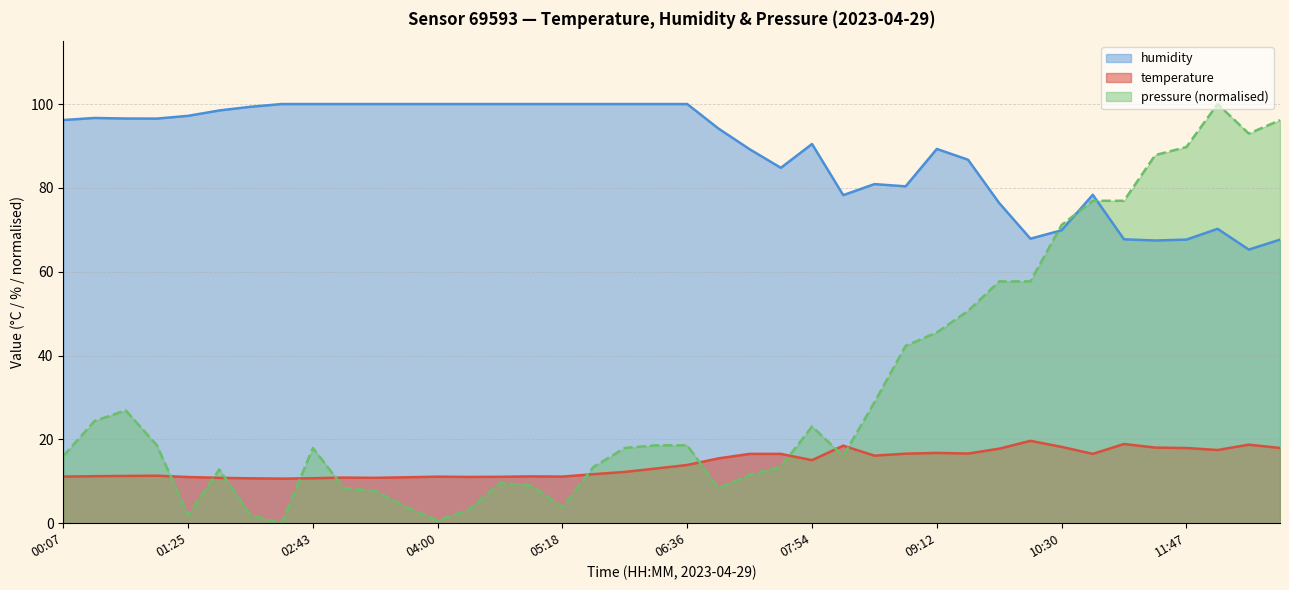

Does the chart have visible grid lines?

Yes